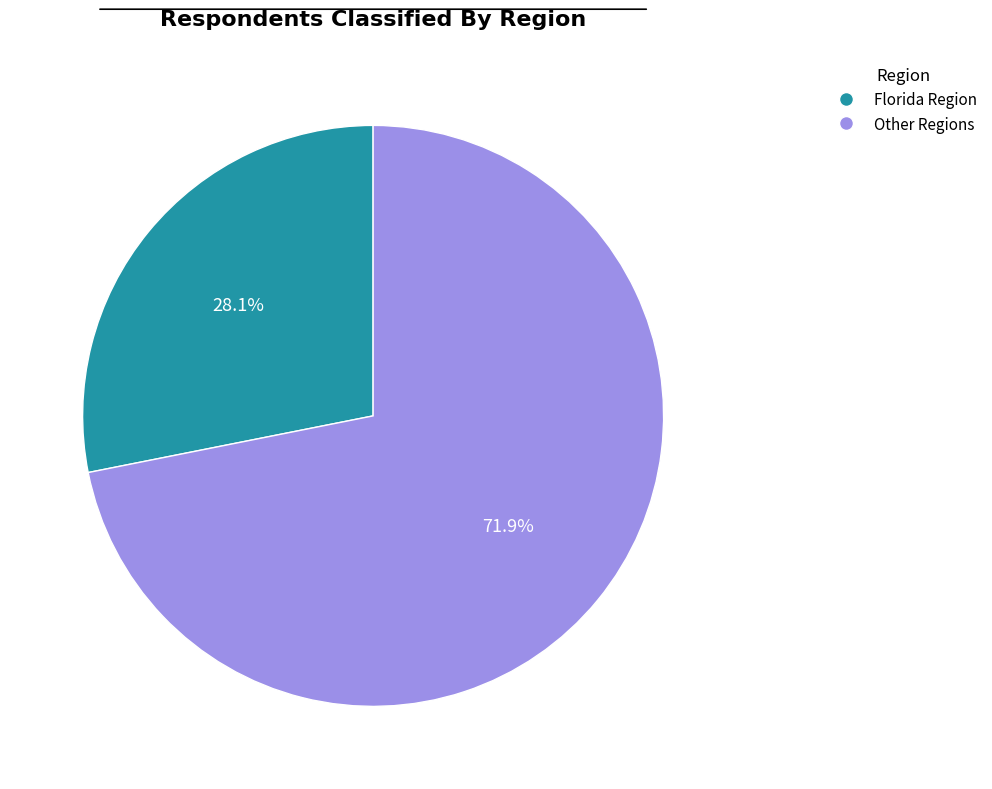

What is the largest slice in the pie chart?

Other Regions